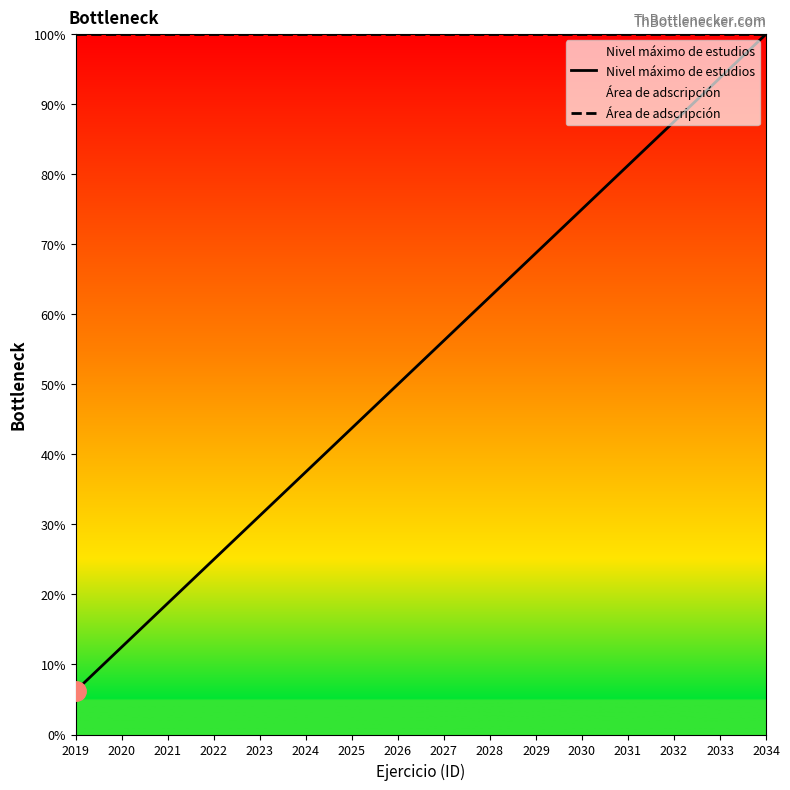

What is the spread (max minus min) of values at 2030?

25.0